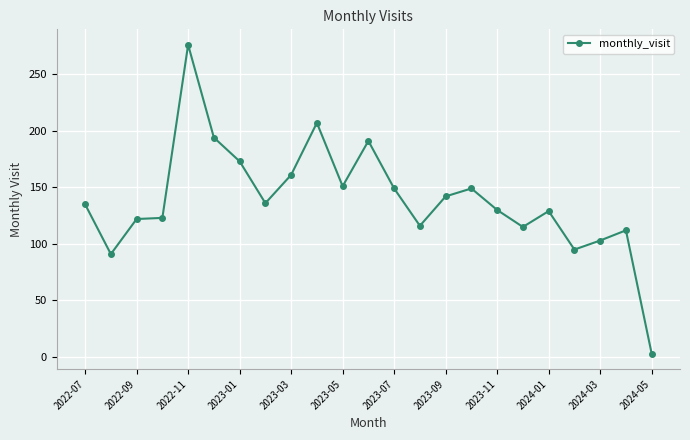

What is the value of the 17th point from the left?

130